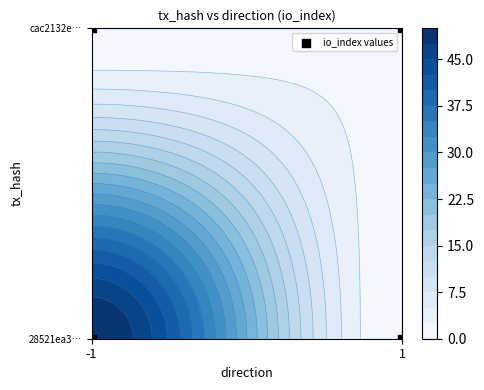

The chart shows a value of 0 at -1. True or false?

False